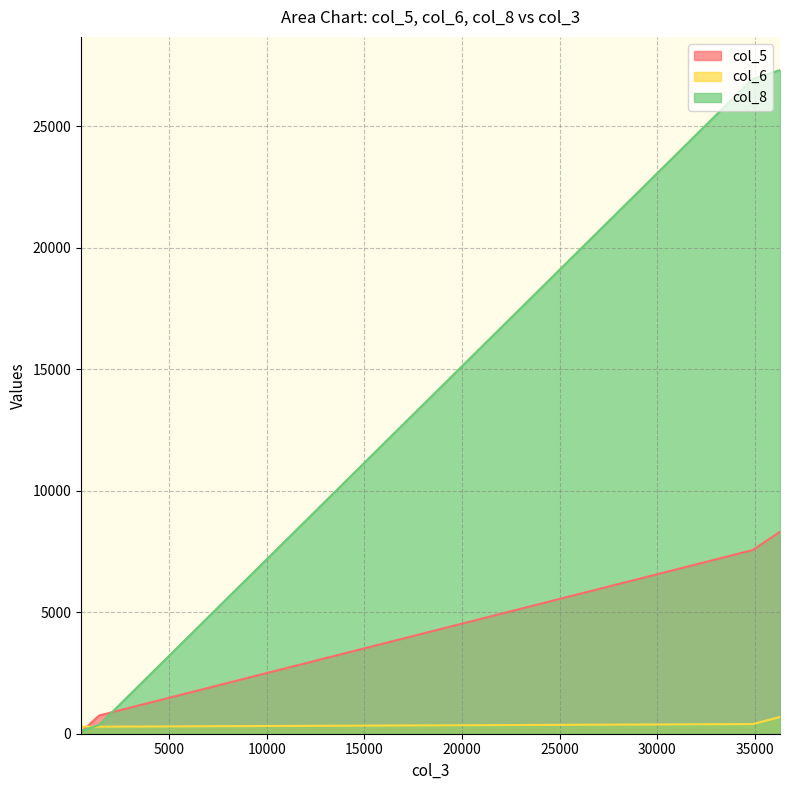

Which series has the largest total across all categories?

col_8